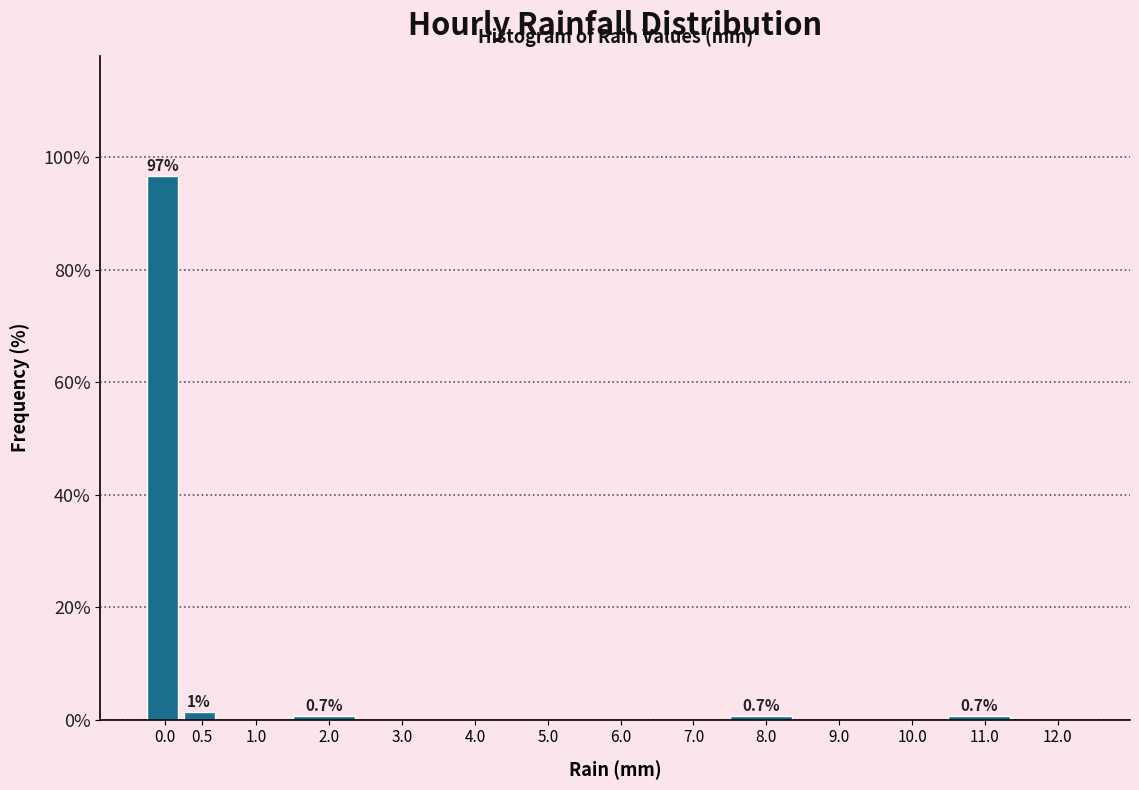

Reading left to right, list all the values displayed in this chart.

0.0=96.7	0.5=1.3	1.0=0.0	2.0=0.7	3.0=0.0	4.0=0.0	5.0=0.0	6.0=0.0	7.0=0.0	8.0=0.7	9.0=0.0	10.0=0.0	11.0=0.7	12.0=0.0